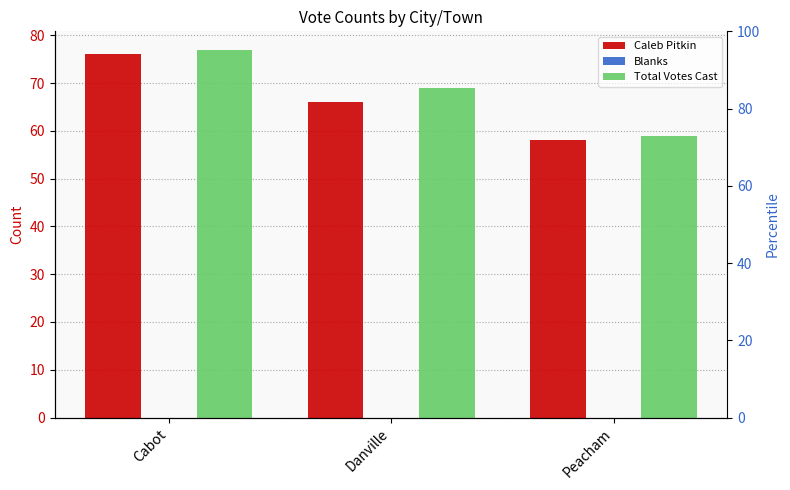

Reading left to right, what are all the values shown in this chart?

Caleb Pitkin: Cabot=76	Danville=66	Peacham=58
Blanks: Cabot=0	Danville=0	Peacham=0
Total Votes Cast: Cabot=77	Danville=69	Peacham=59